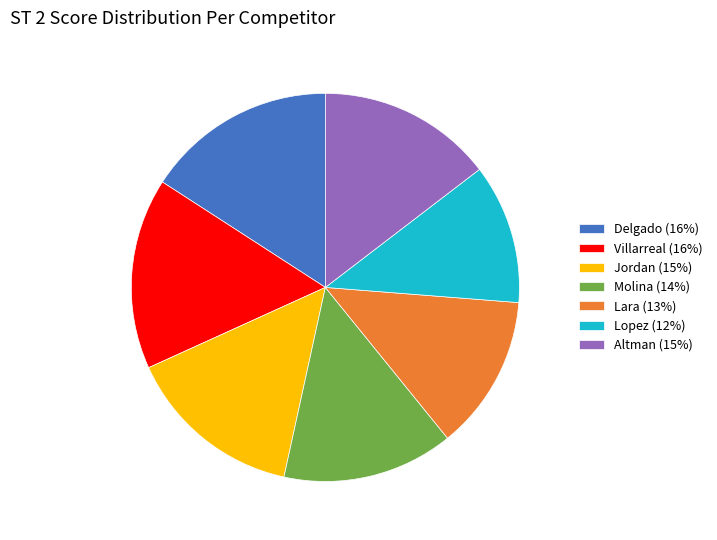

Do Altman (15%) and Lopez (12%) together represent more than half of the pie?

No